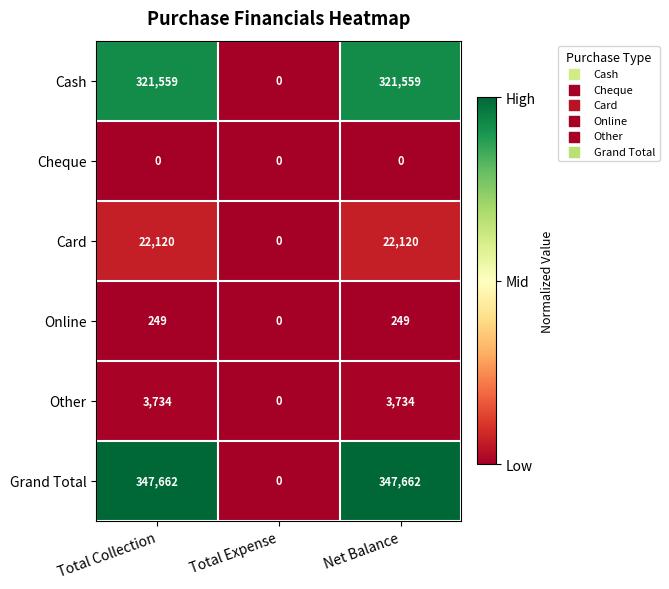

Read the Online value at Net Balance.

249